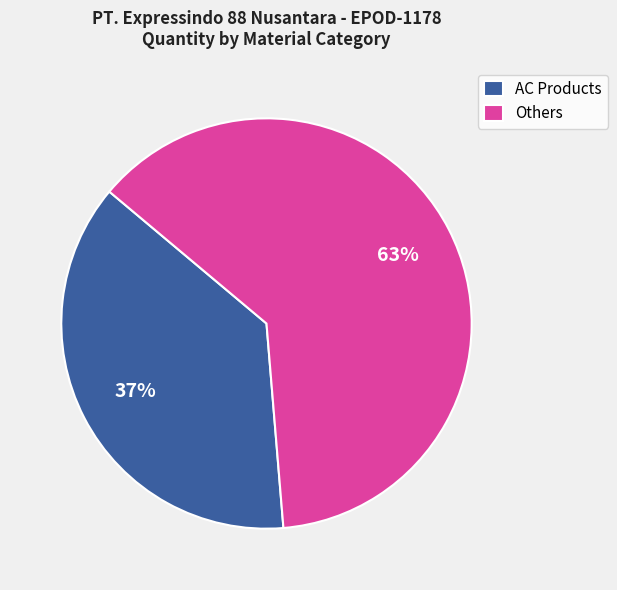

Which has a higher value, AC Products or Others?

Others